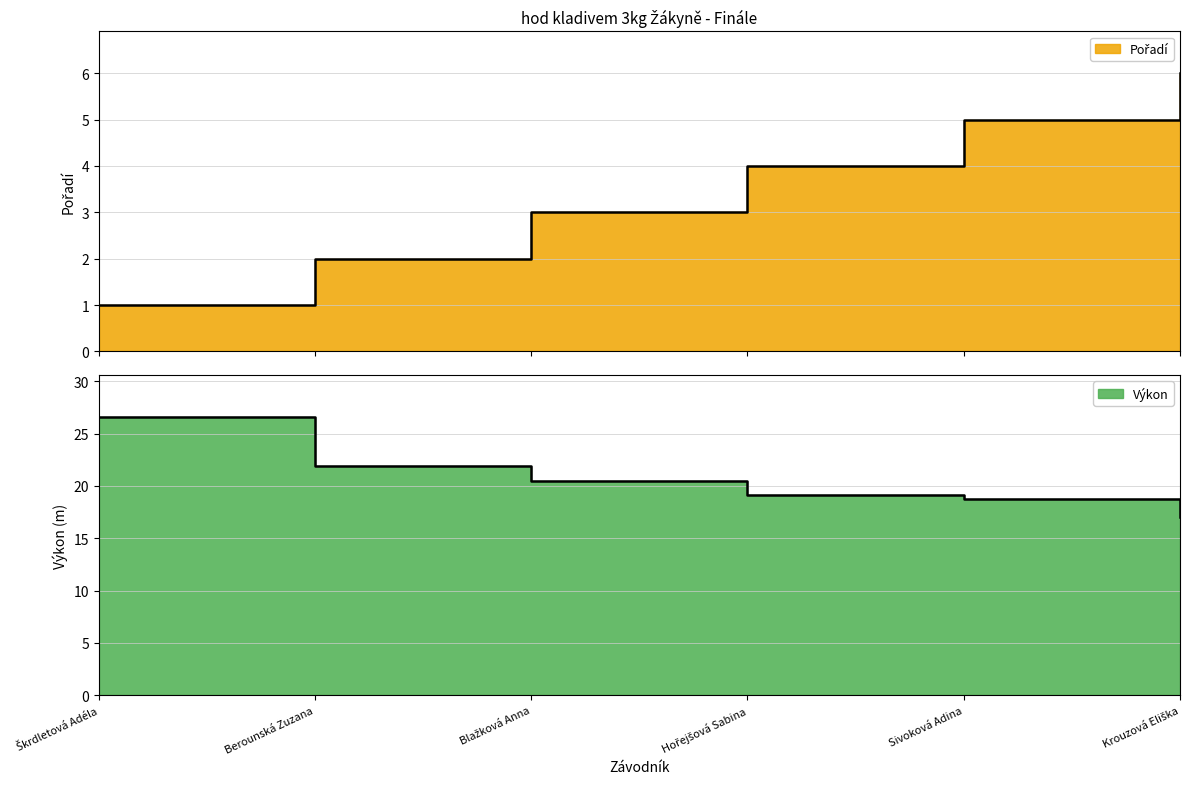

True or false: Pořadí has a value of 1.6 at Sivoková Adina.

False